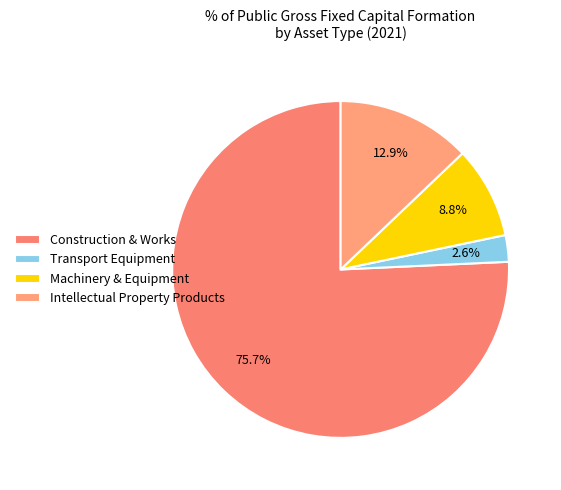

Is it true that Intellectual Property Products is 13% of the pie?

True